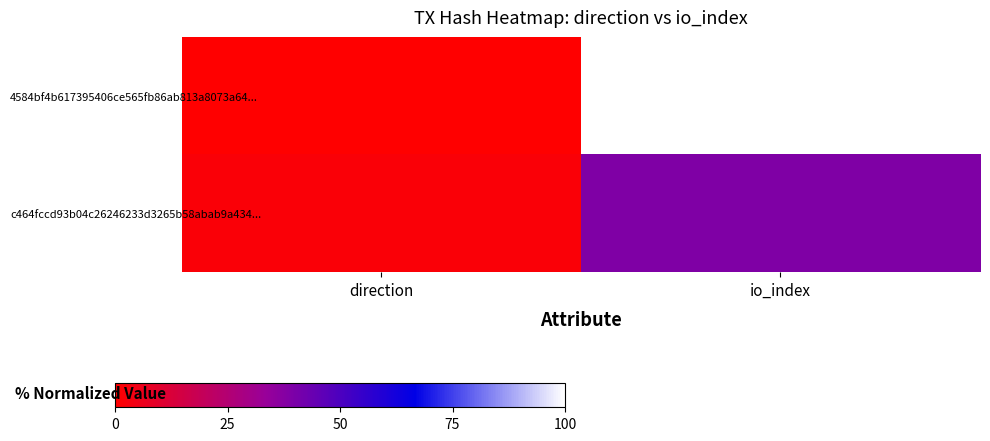

Reading right to left, list all the values displayed in this chart.

4584bf4b617395406ce565fb86ab813a8073a64...: io_index=100.0	direction=0.0
c464fccd93b04c26246233d3265b58abab9a434...: io_index=38.7	direction=1.8